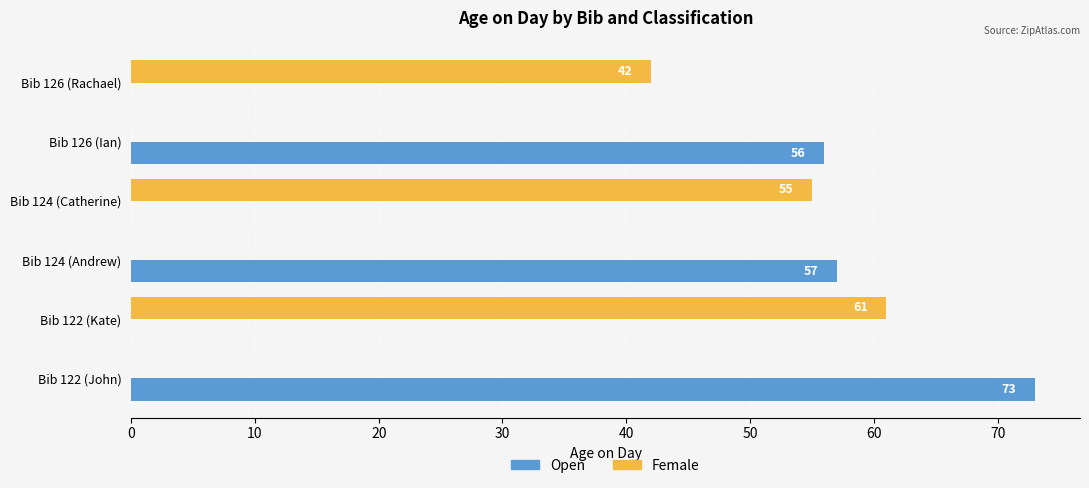

True or false: Open has a value of 56 at Bib 126 (Ian).

True